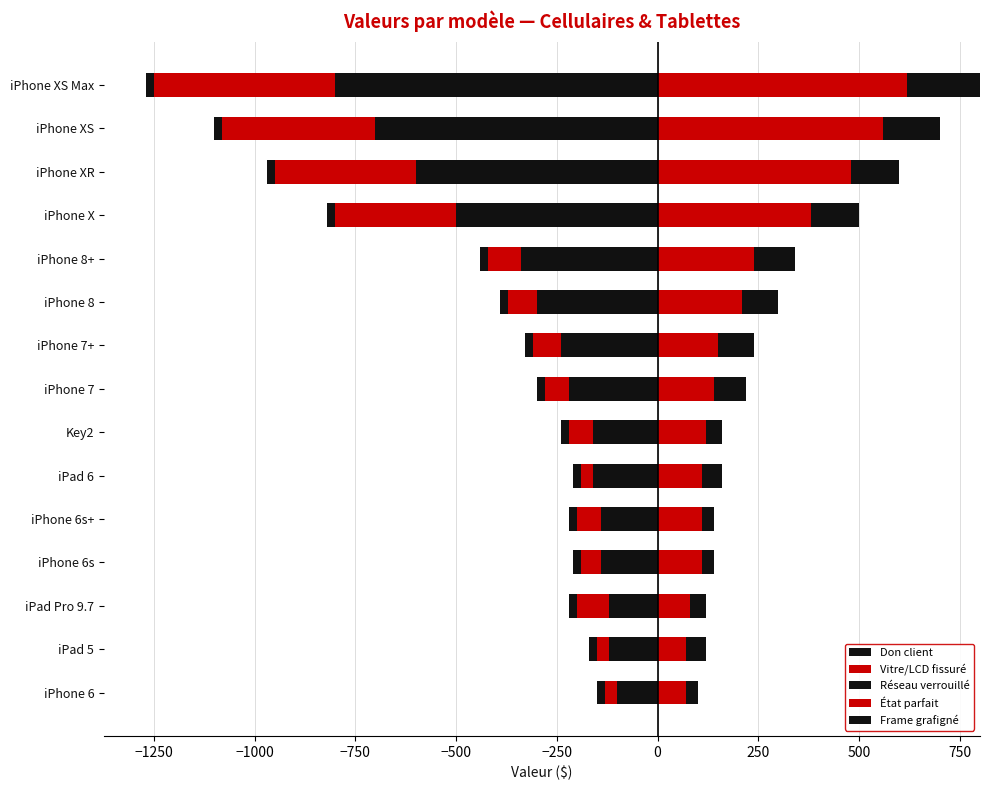

How many groups of bars are there?

15